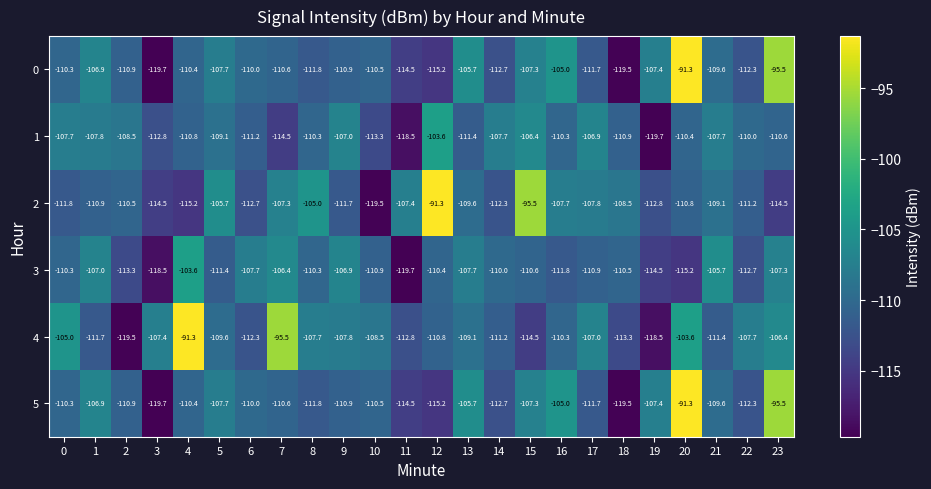

What is the sum of all 1 values?

-2647.1